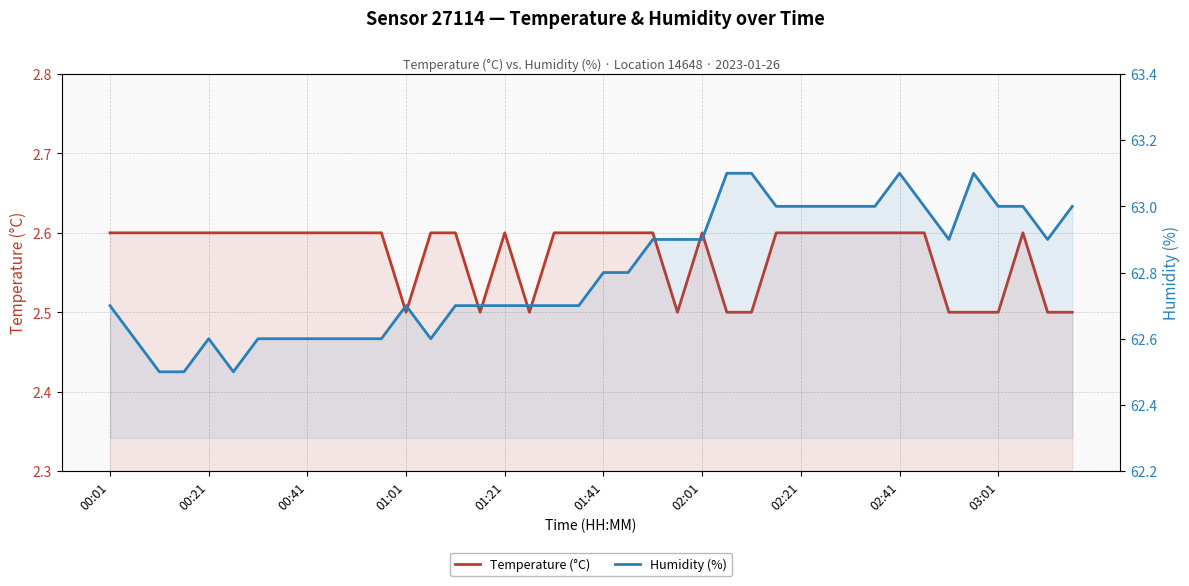

Is the value of Temperature (°C) at 25 greater than the value of Humidity (%) at 02:41?

No